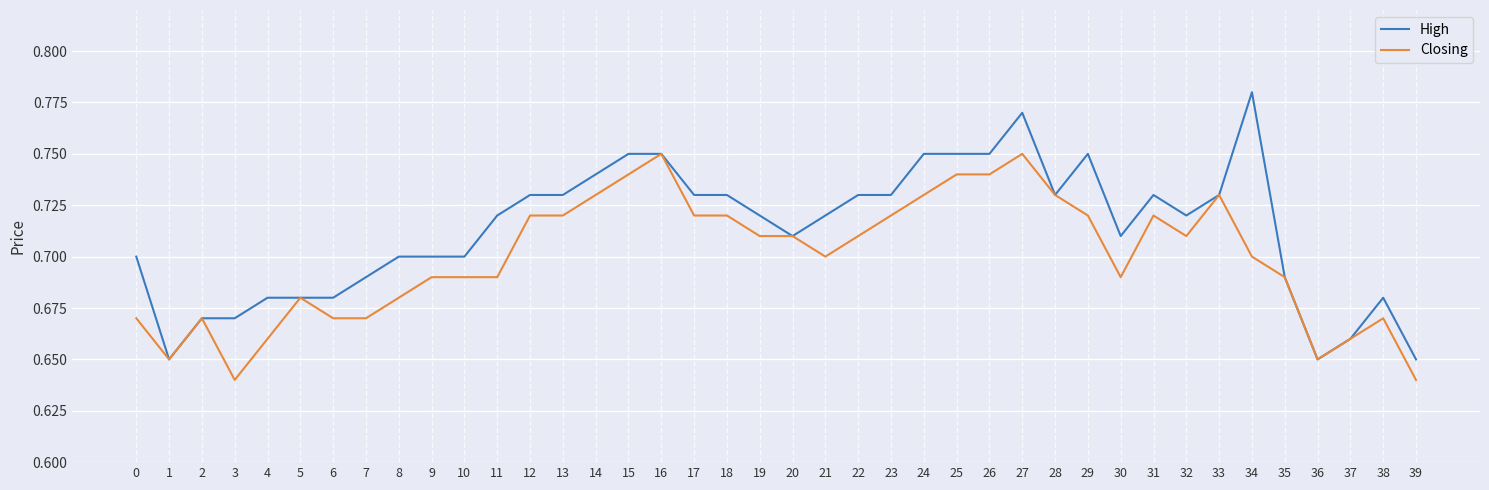

Which series has the largest total across all categories?

High